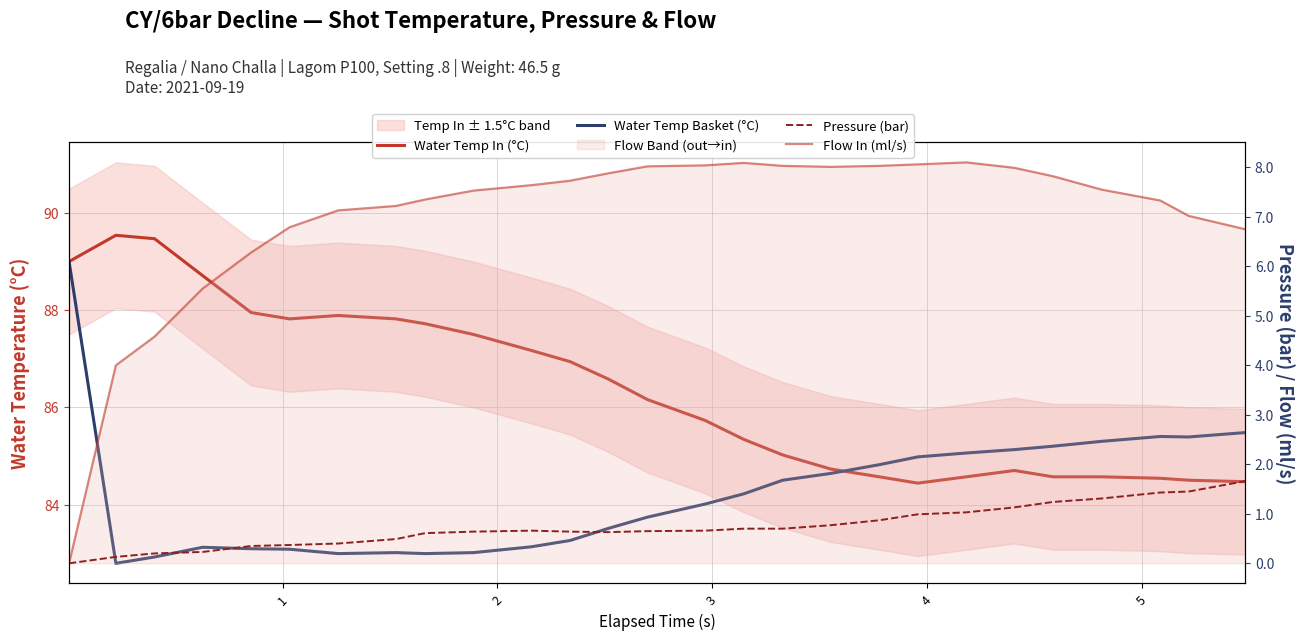

What is the greatest value displayed?

89.5